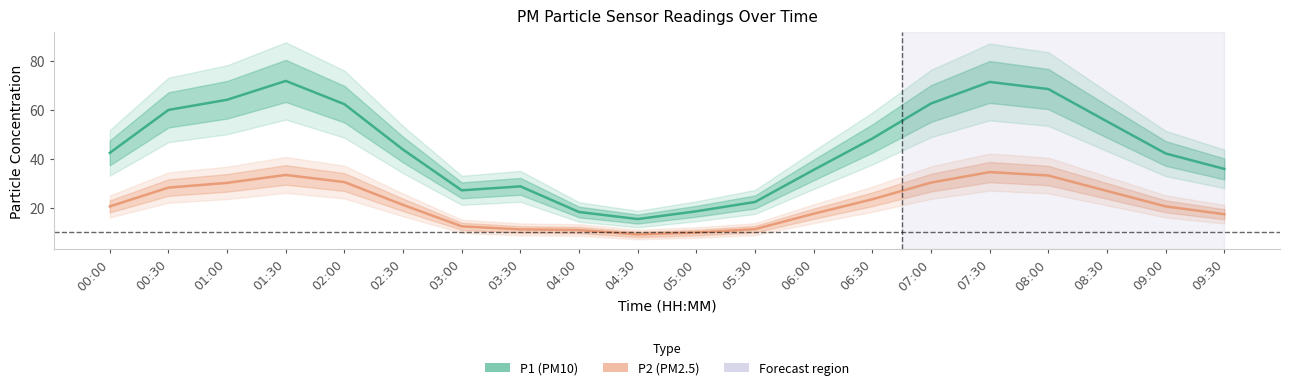

What is the approximate value of P2 (PM2.5) at 01:30?

33.3